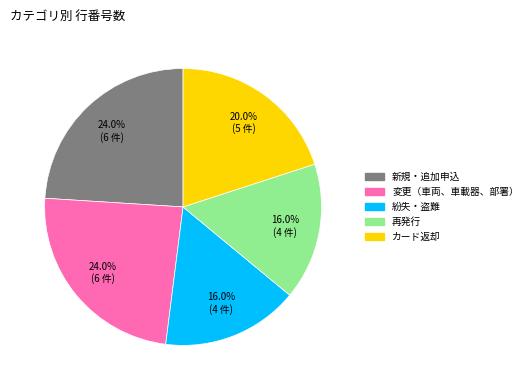

What is the ratio of the value at 新規・追加申込 to the value at 変更（車両、車載器、部署）?

1.0